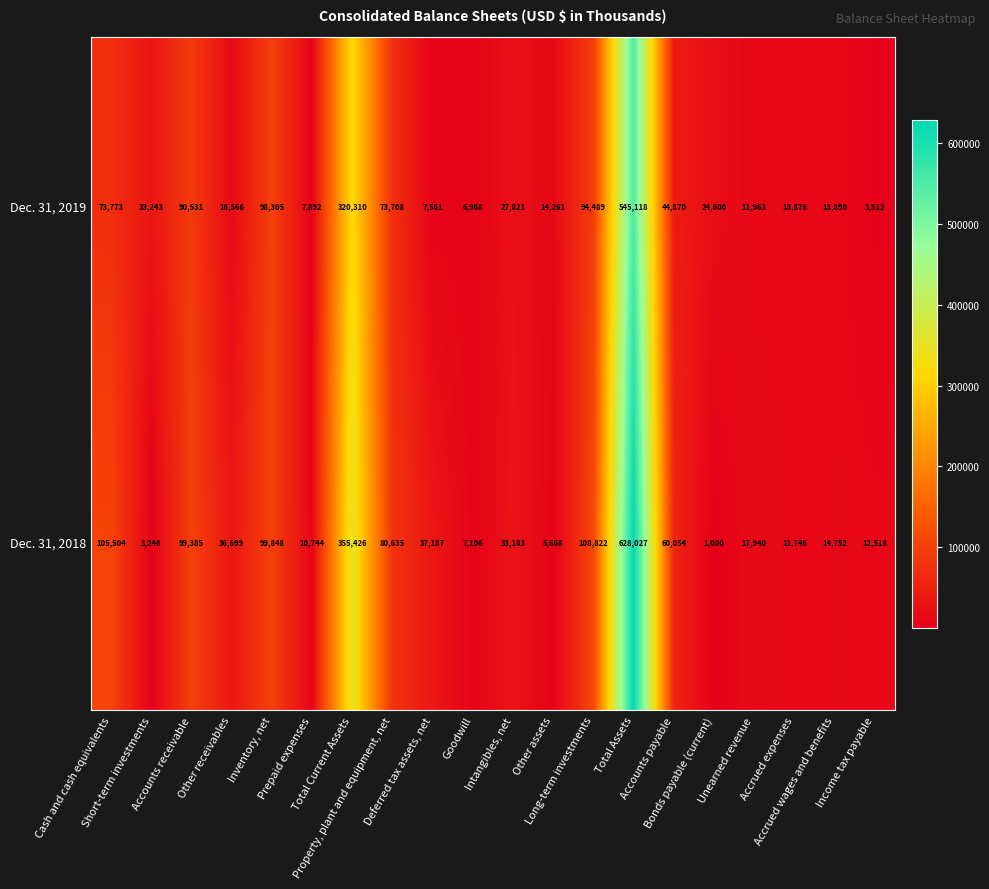

Which series has the largest range (max minus min)?

Dec. 31, 2018